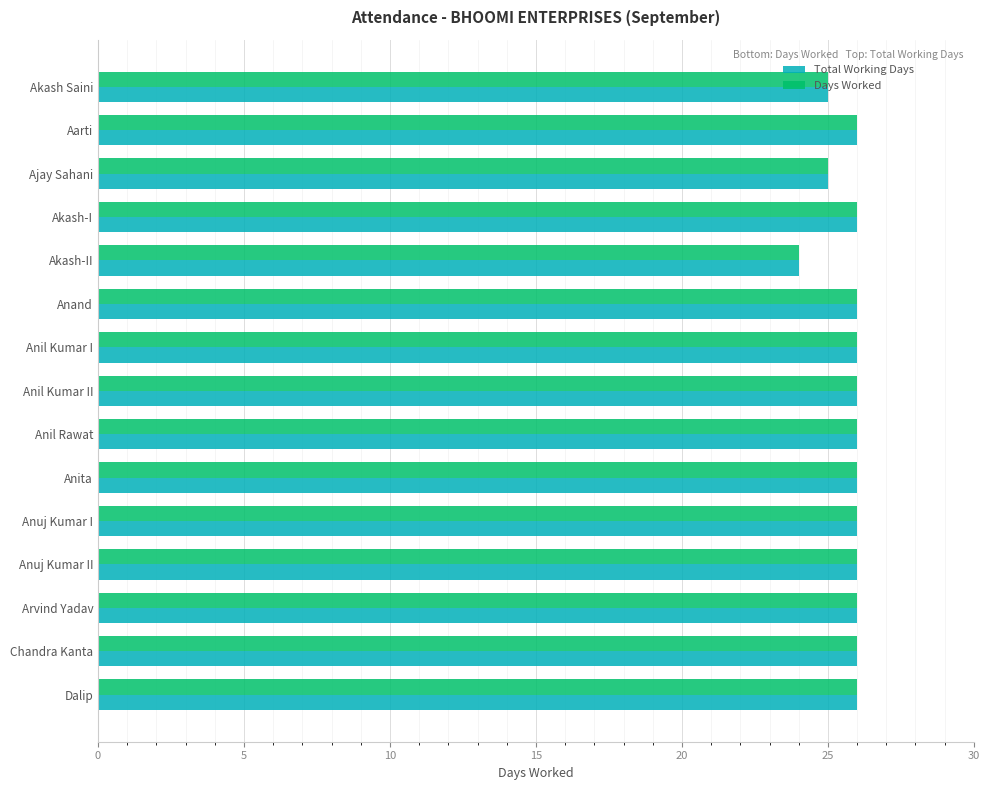

What is the total value across all series at Akash Saini?

50